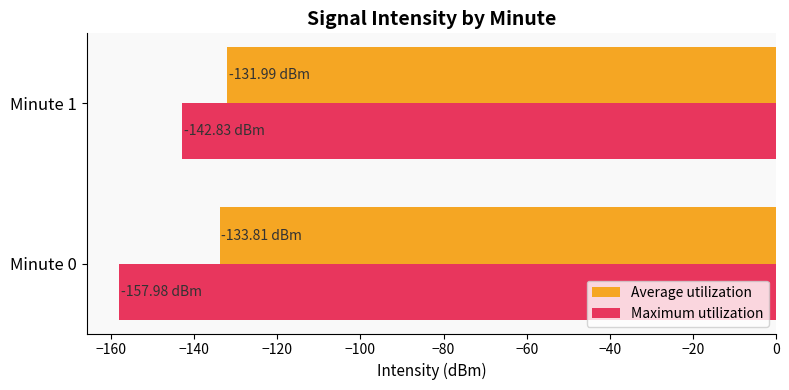

What is the minimum value for Maximum utilization?

-158.0